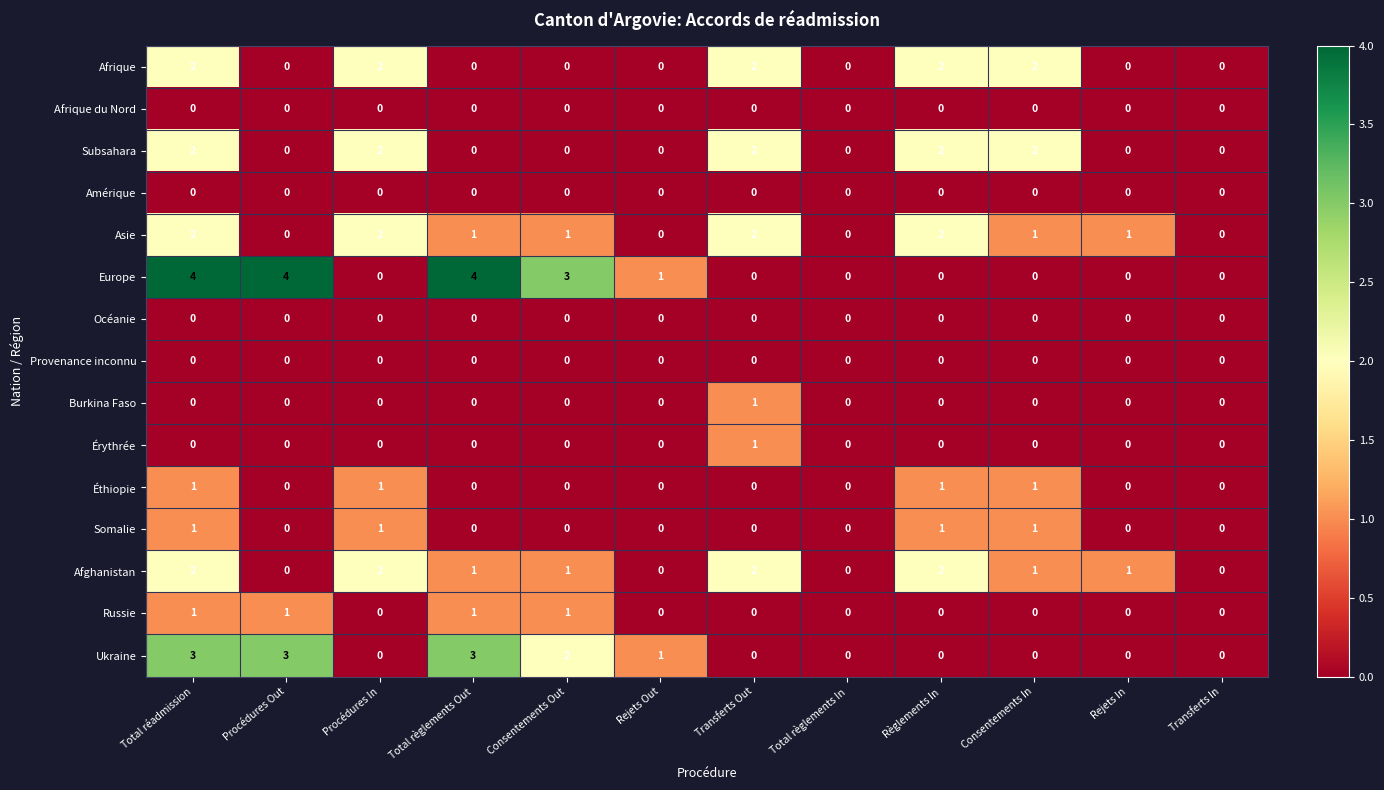

Which series has the widest spread of values?

Europe